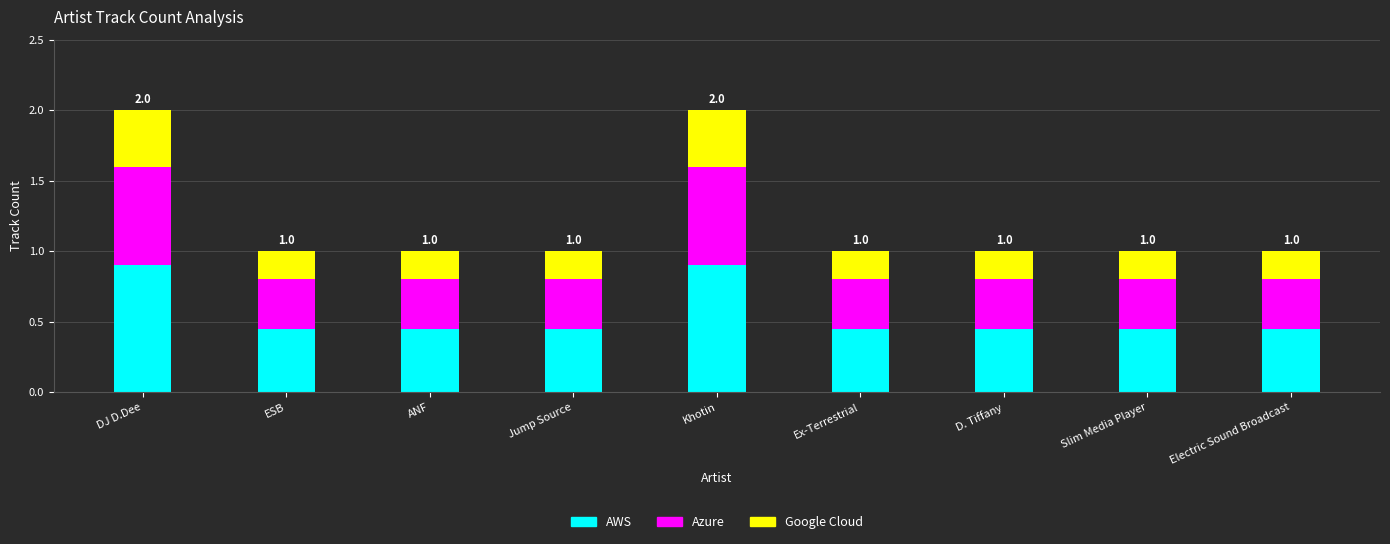

Is it true that AWS equals 0.8 at Jump Source?

False